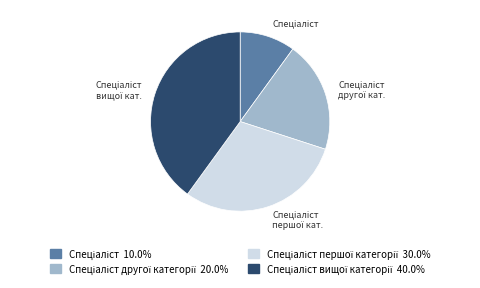

Is there any slice that represents more than half of the pie?

No